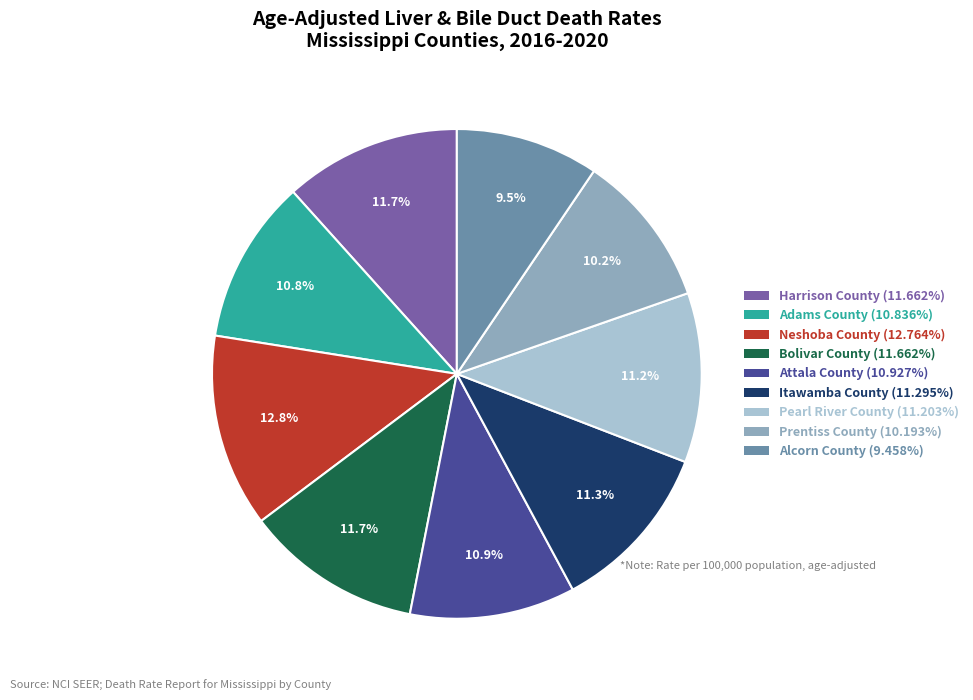

What is the largest slice in the pie chart?

Neshoba County